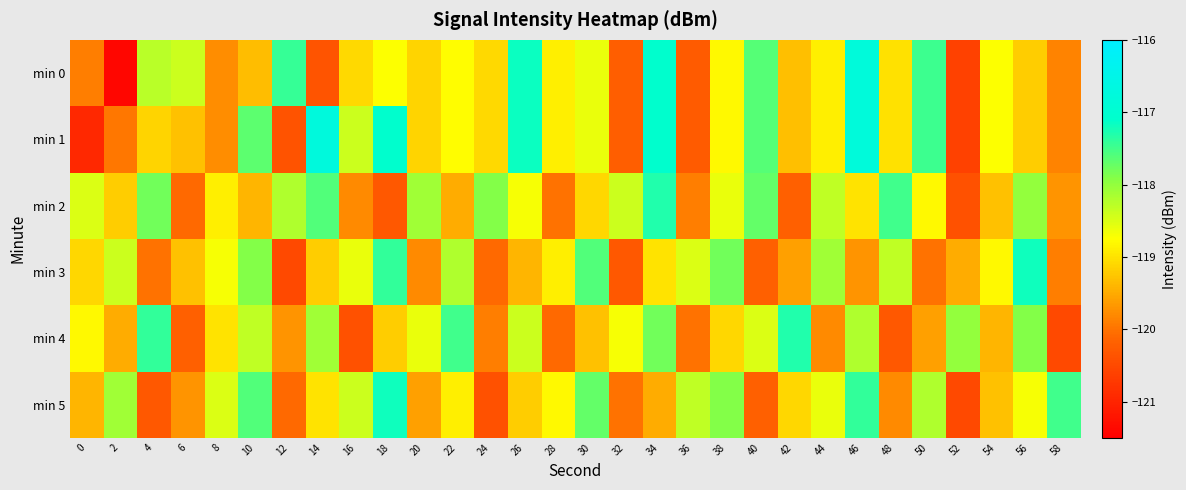

What is the spread (max minus min) of values at 10?

1.8